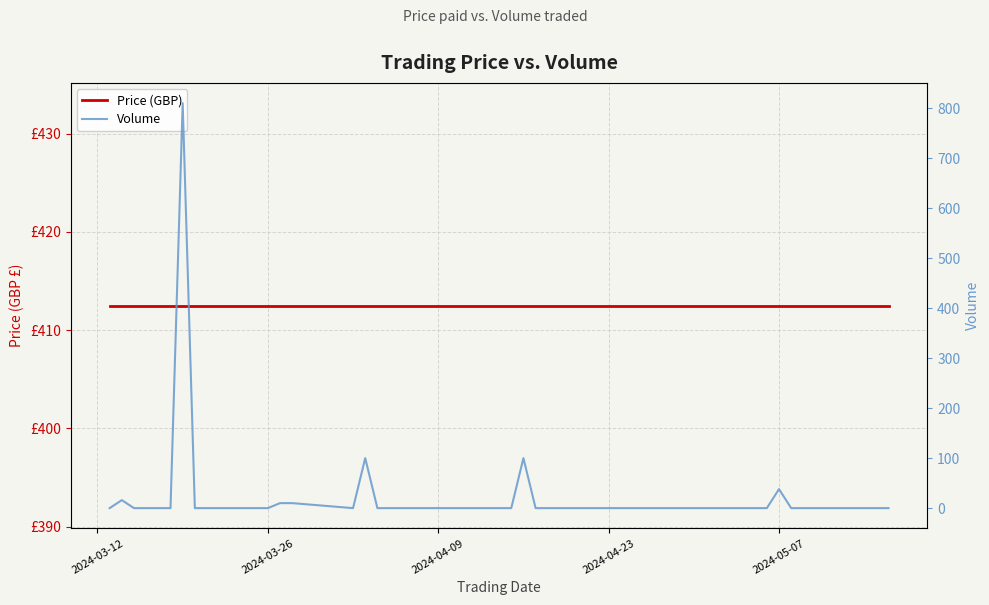

What is the average value of the Volume series?

27.1